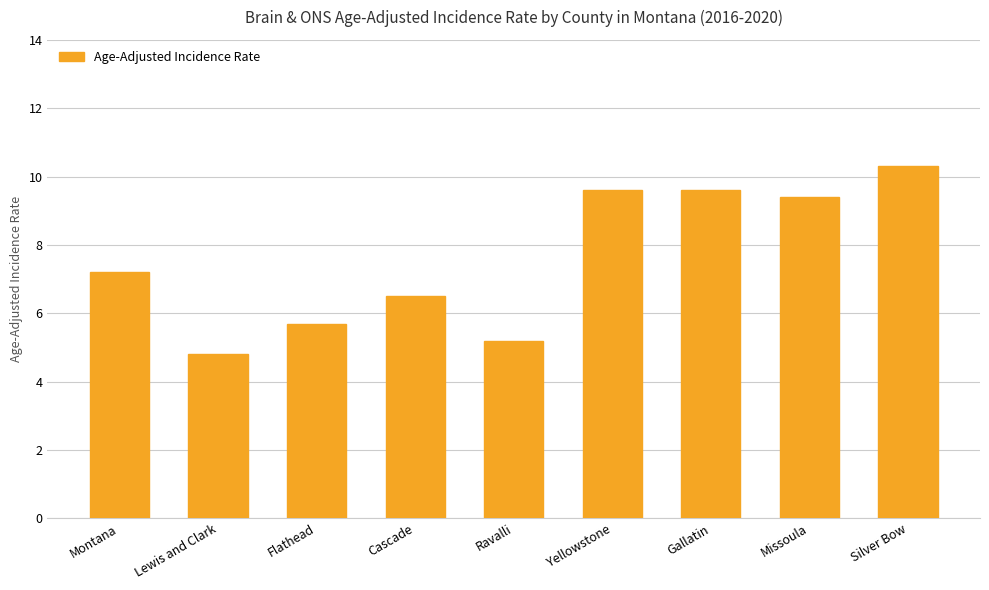

Approximately how many times larger is the value at Flathead compared to Gallatin?

0.6